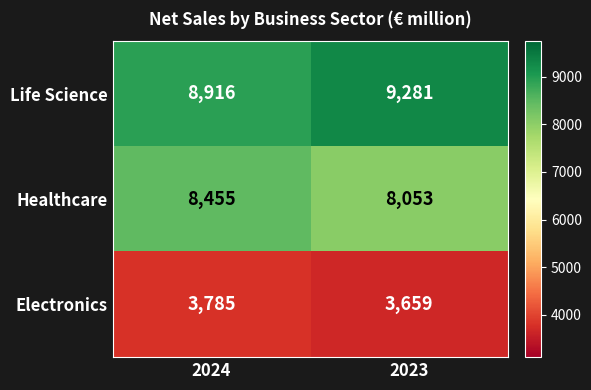

At 2024, list the series in order from smallest to largest.

Electronics, Healthcare, Life Science